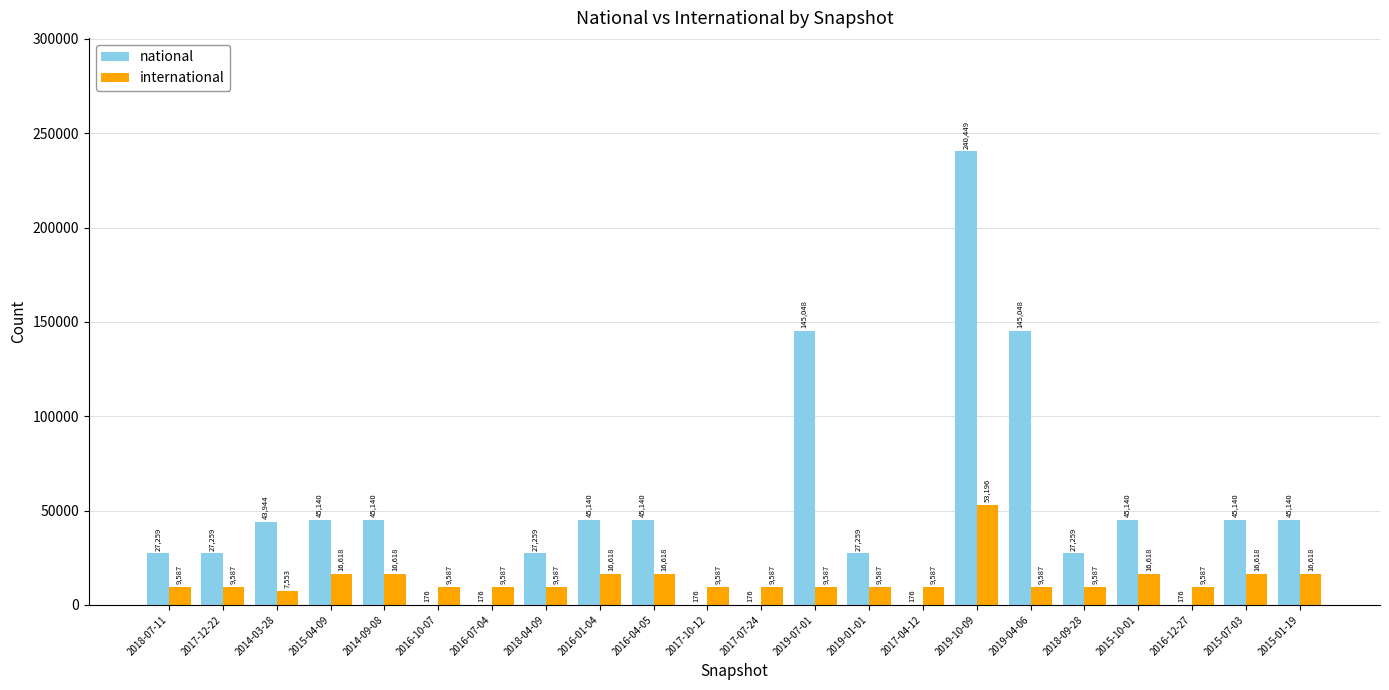

Between 2017-07-24 and 2019-07-01, which series saw the biggest shift?

national